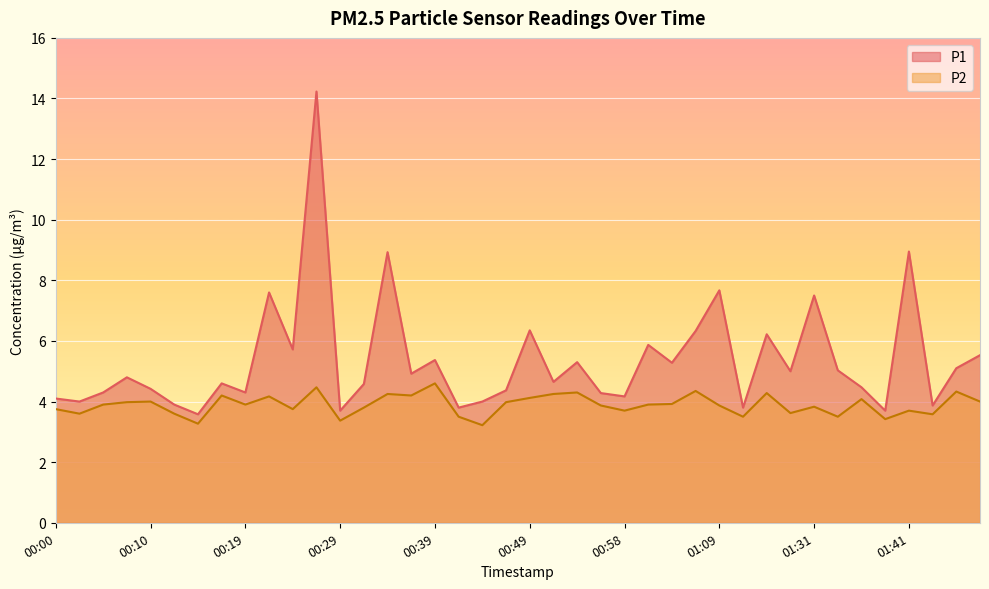

True or false: P1 and P2 intersect in this chart.

False